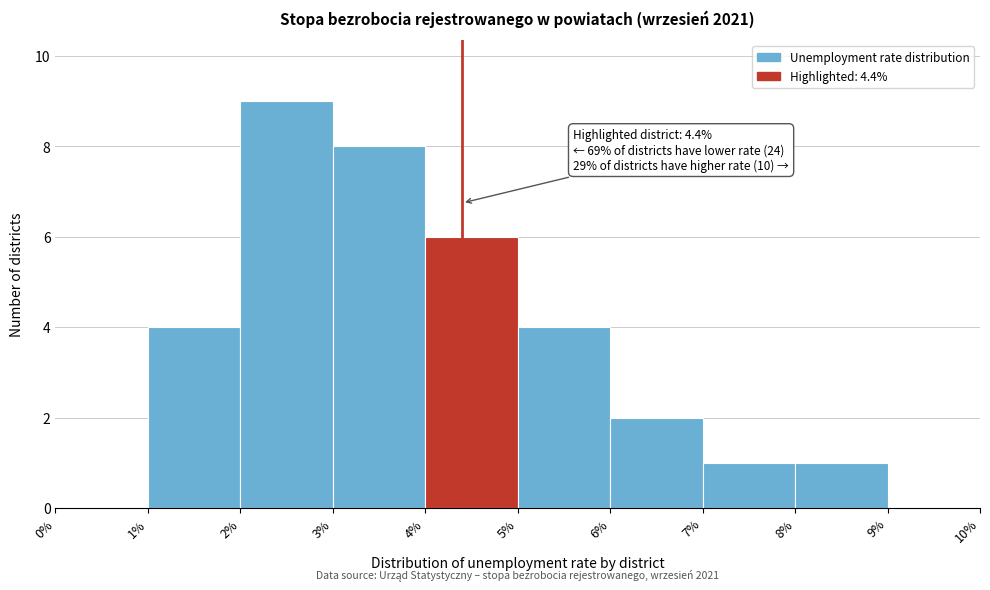

Which range on the x-axis has the tallest bar?

2% to 3%